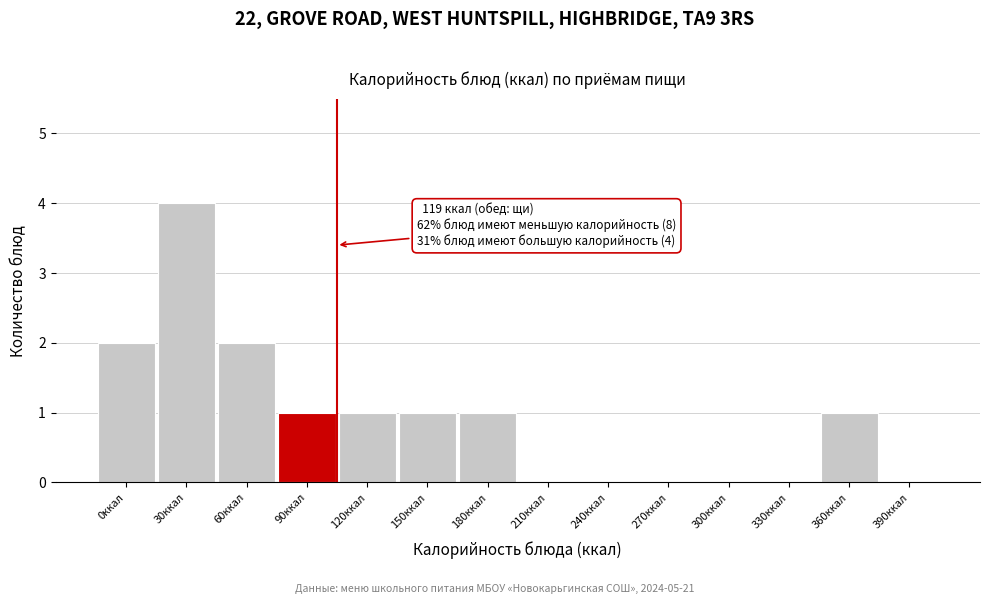

Reading left to right, transcribe all the data shown in this chart.

0ккал=2	30ккал=4	60ккал=2	90ккал=1	120ккал=1	150ккал=1	180ккал=1	210ккал=0	240ккал=0	270ккал=0	300ккал=0	330ккал=0	360ккал=1	390ккал=0